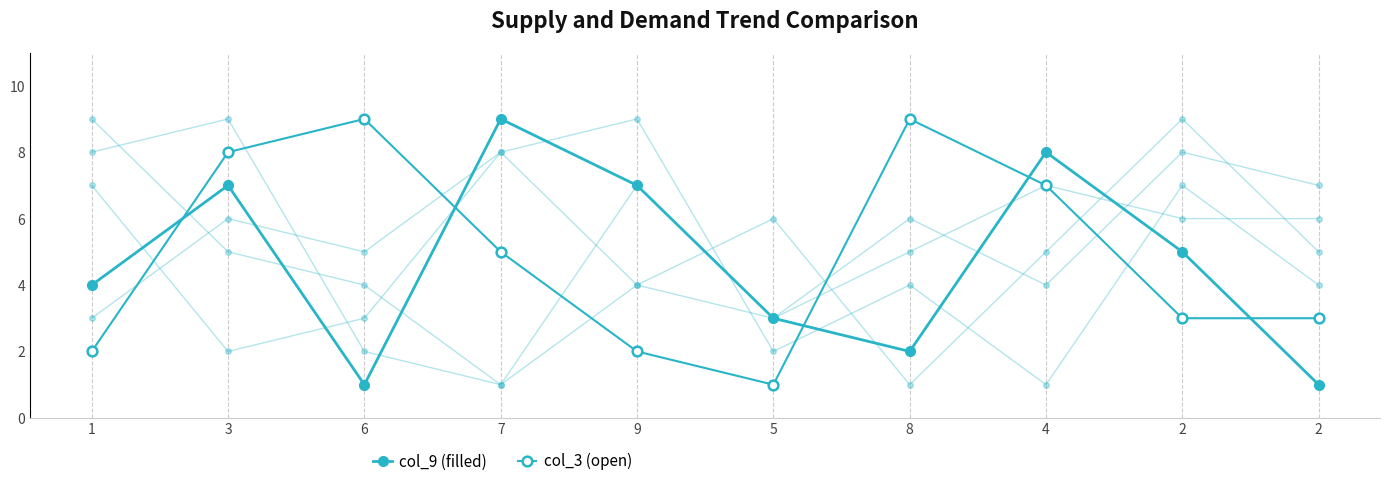

What is the label of the 9th point from the right?

3